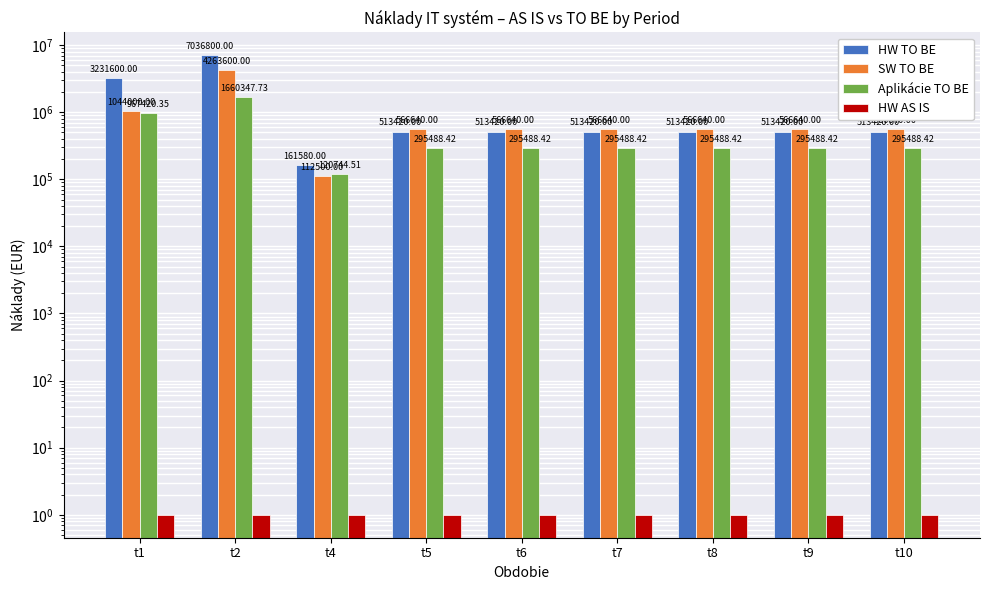

Which category has the highest value in the HW TO BE series?

t2